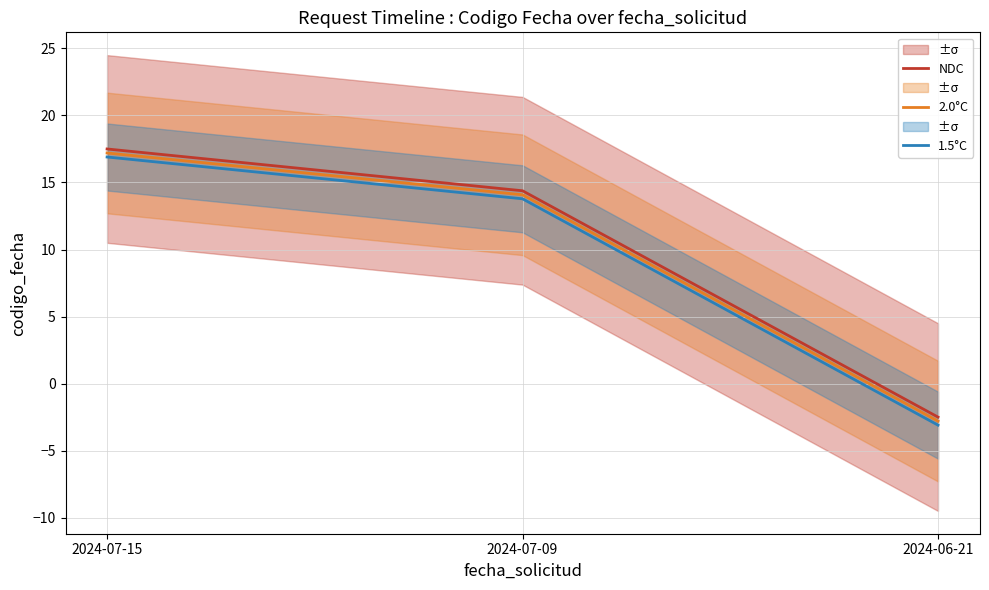

Rank the series by their maximum value, from lowest to highest.

1.5°C, 2.0°C, NDC